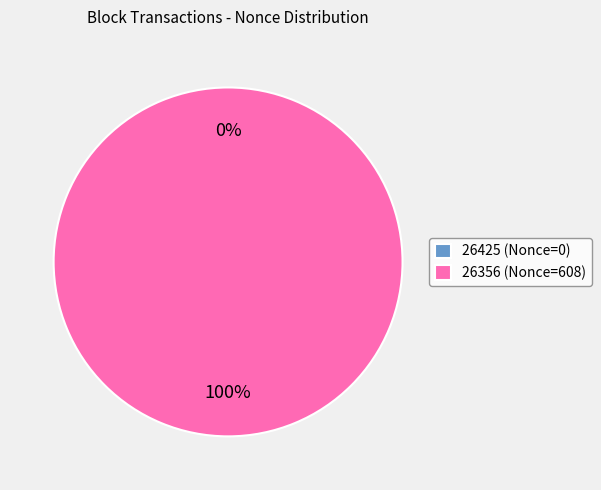

Between 26425 and 26356, which is larger?

26356